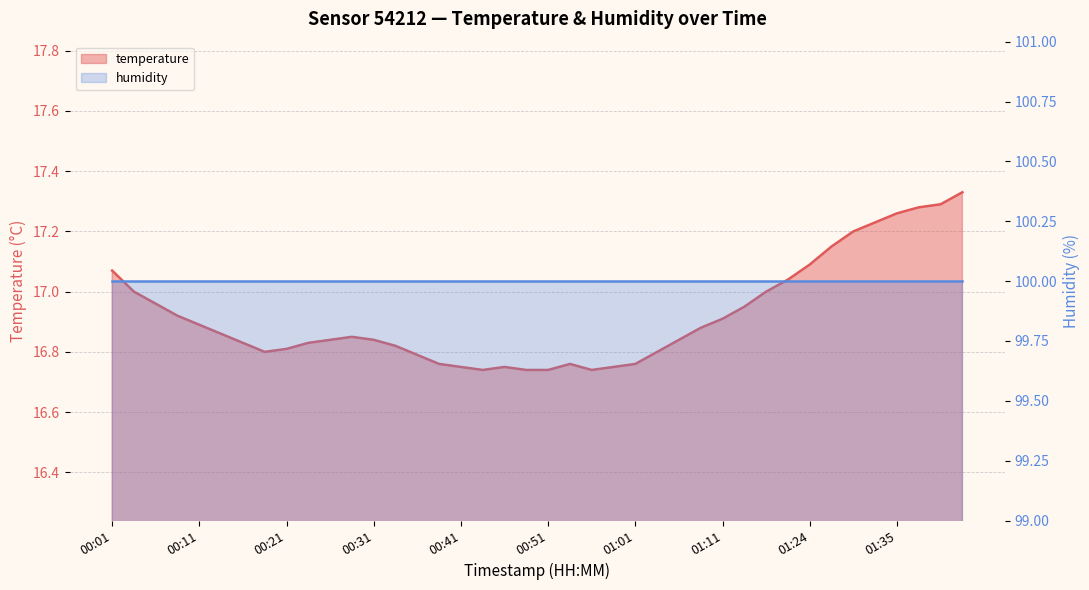

List the labels in order of value, smallest first.

00:44, 00:49, 00:51, 00:56, 00:41, 00:46, 00:59, 00:39, 00:54, 01:01, 00:36, 00:18, 01:04, 00:21, 00:34, 00:16, 00:24, 00:26, 00:31, 01:06, 00:29, 00:14, 01:09, 00:11, 01:11, 00:09, 01:14, 00:06, 00:04, 01:16, 01:22, 00:01, 01:24, 01:27, 01:30, 01:32, 01:35, 01:37, 01:40, 01:43